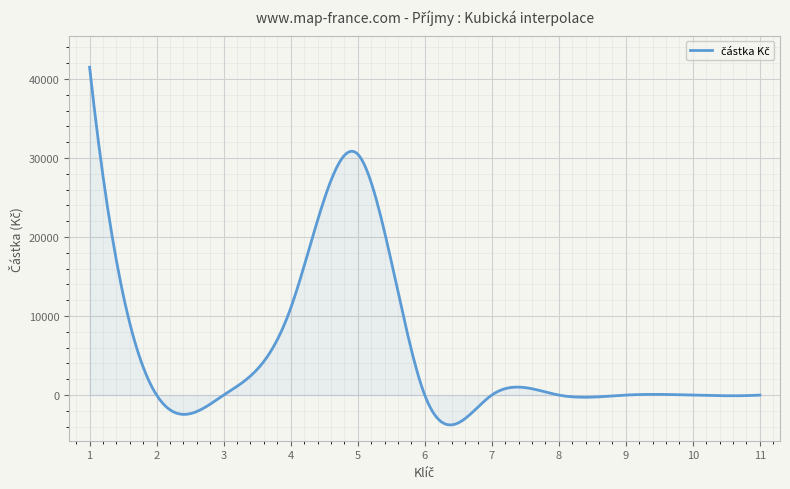

What is the difference between the maximum and minimum values?

45277.5